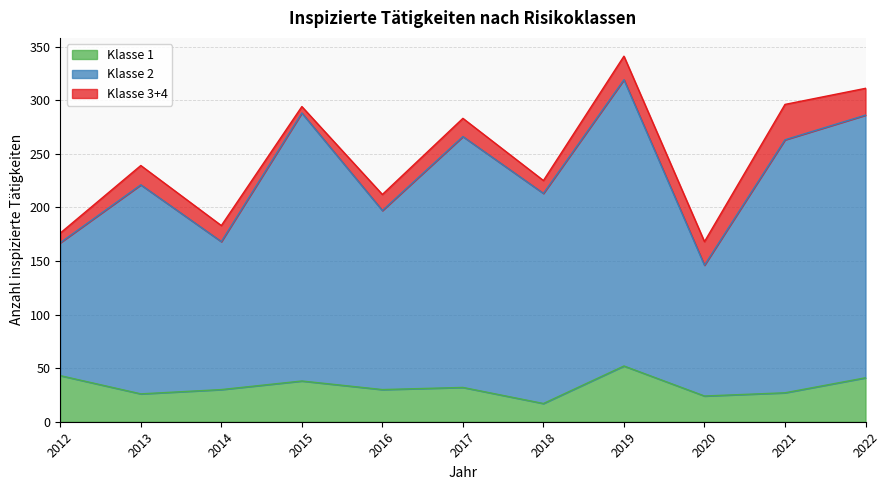

Where is Klasse 2 nearest to the value 232?

2013